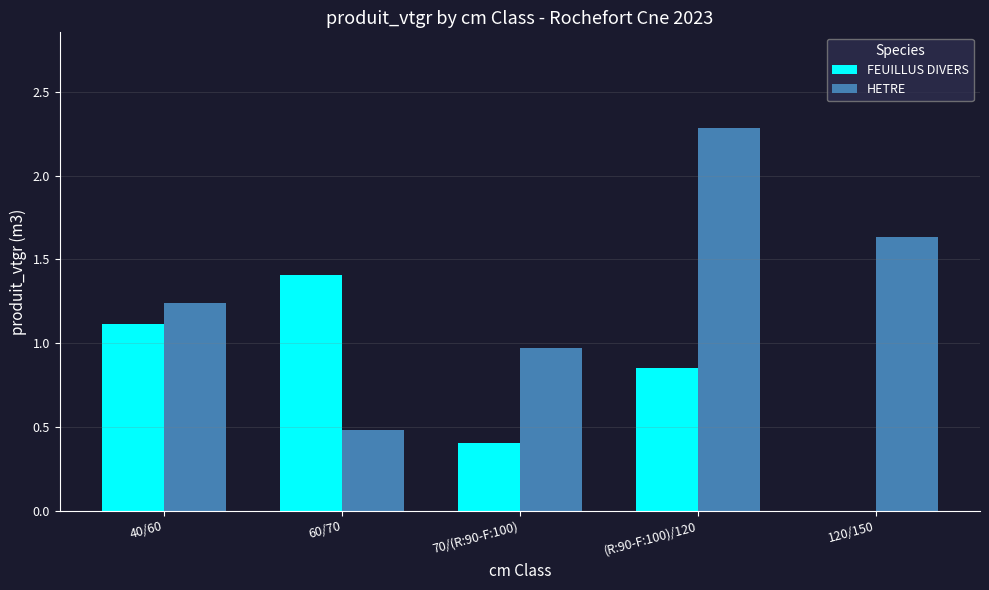

Which series changed the most between 70/(R:90-F:100) and (R:90-F:100)/120?

HETRE